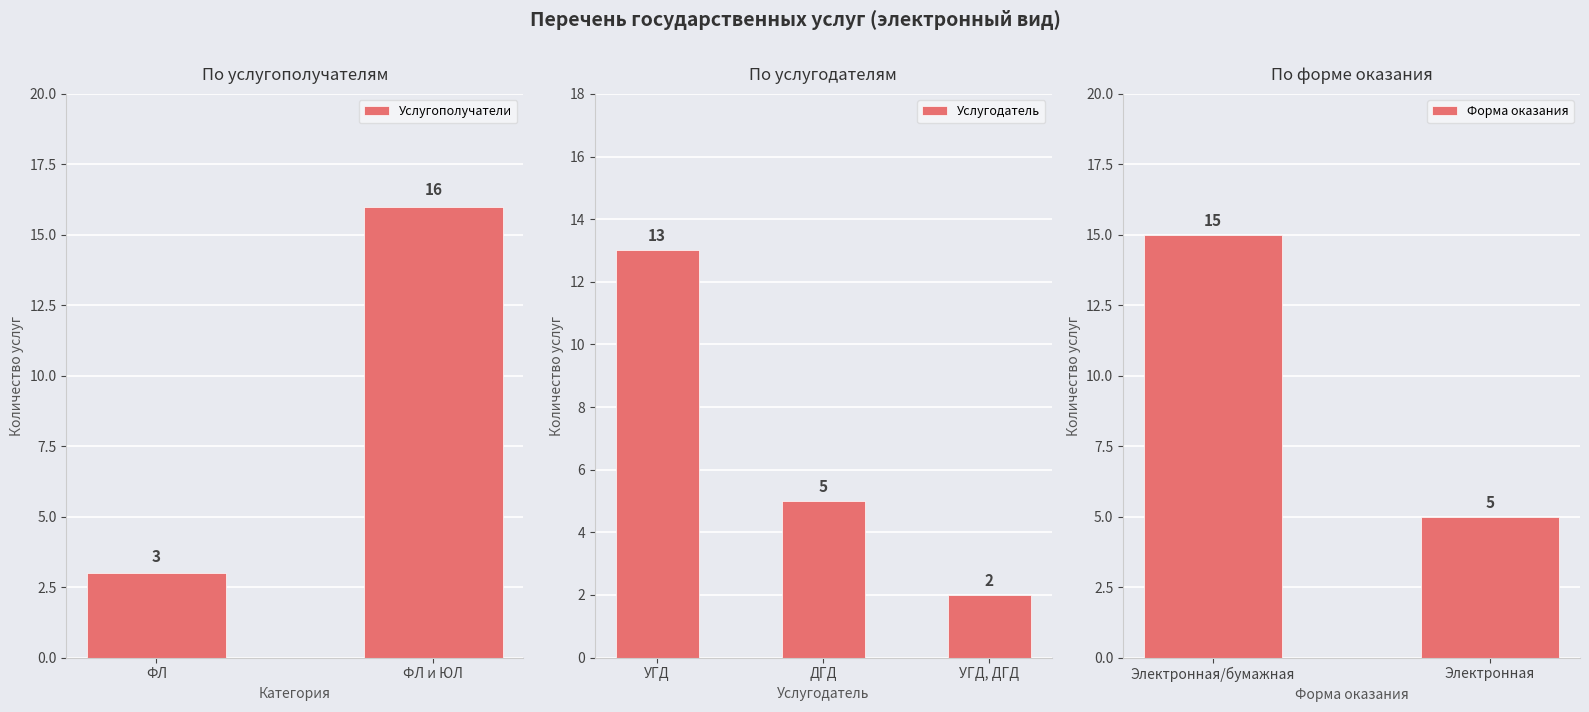

What is the difference between the Услугополучатели values at ФЛ and ФЛ и ЮЛ?

13